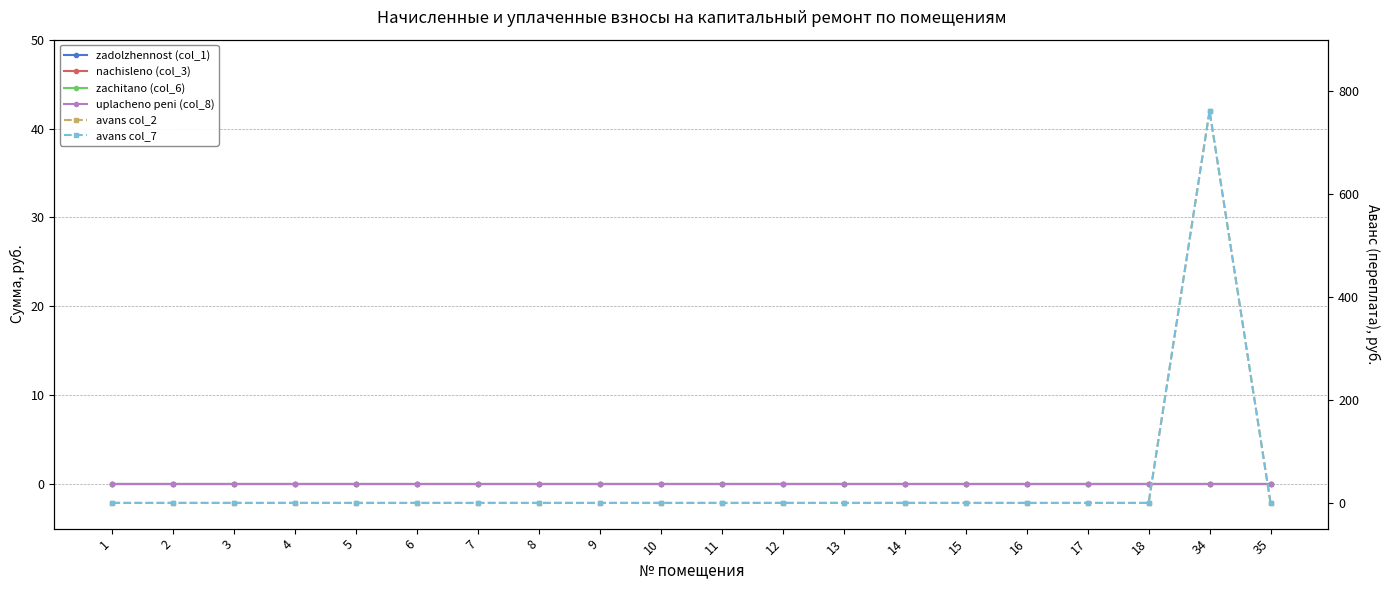

What is the sum of all avans col_2 values?

761.8